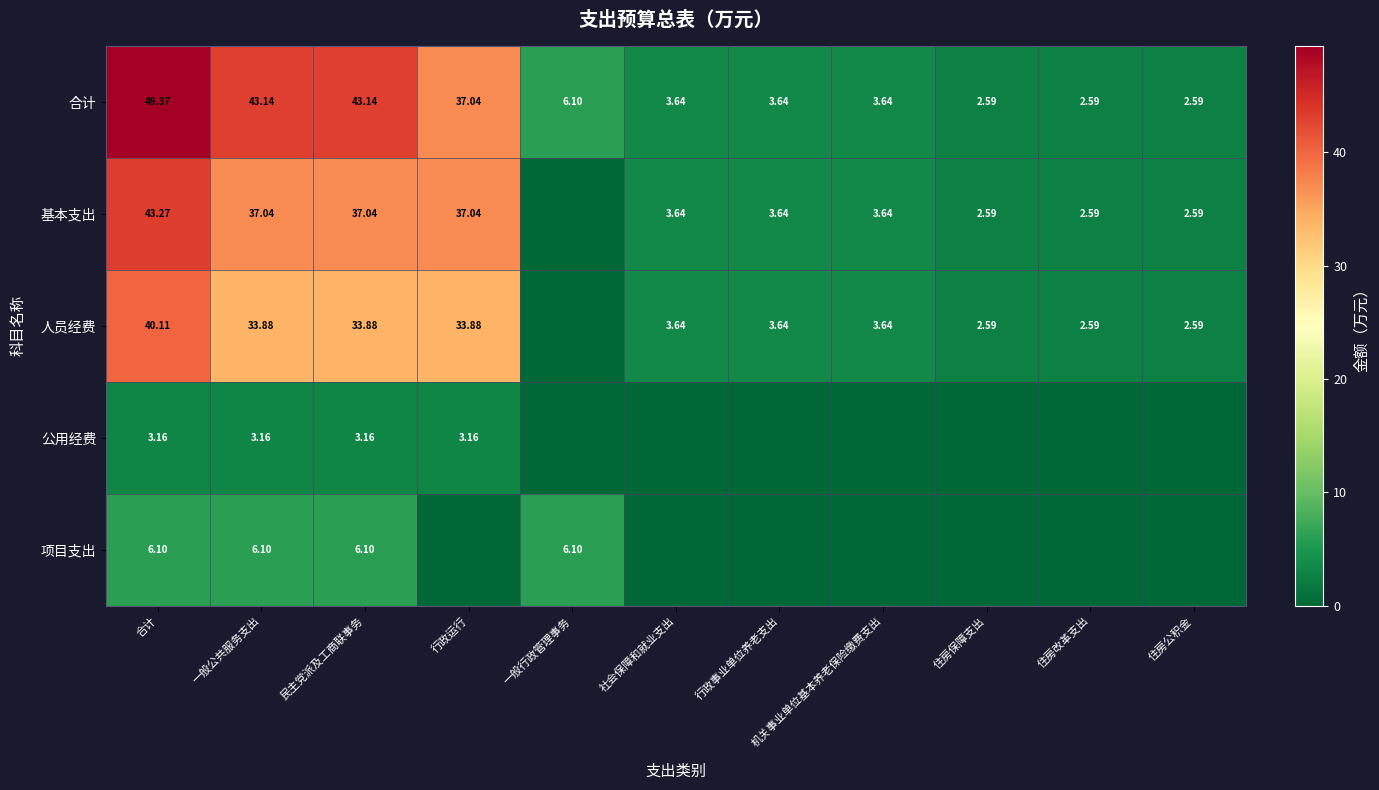

Which category has the lowest value across all series?

一般行政管理事务